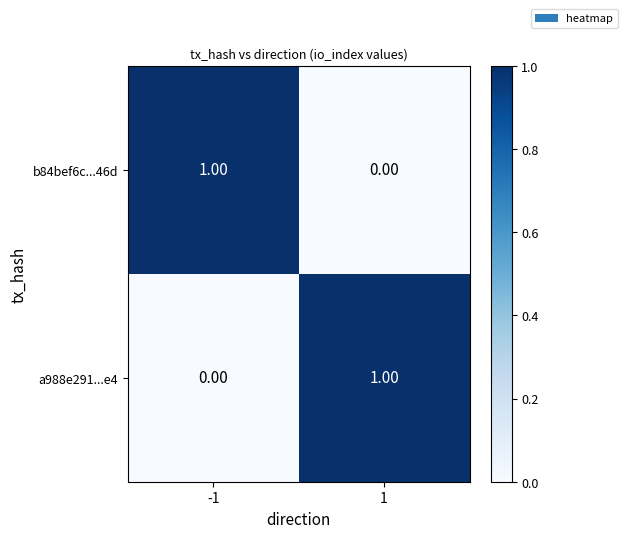

What is the total value across all series at -1?

1